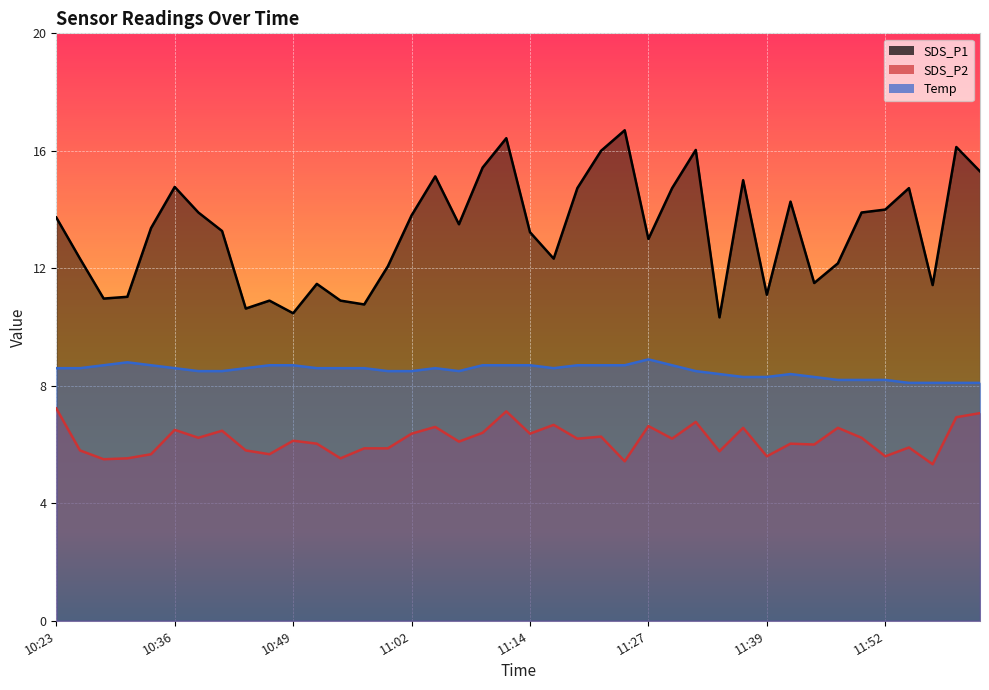

Does the chart display data point markers on the line(s)?

No